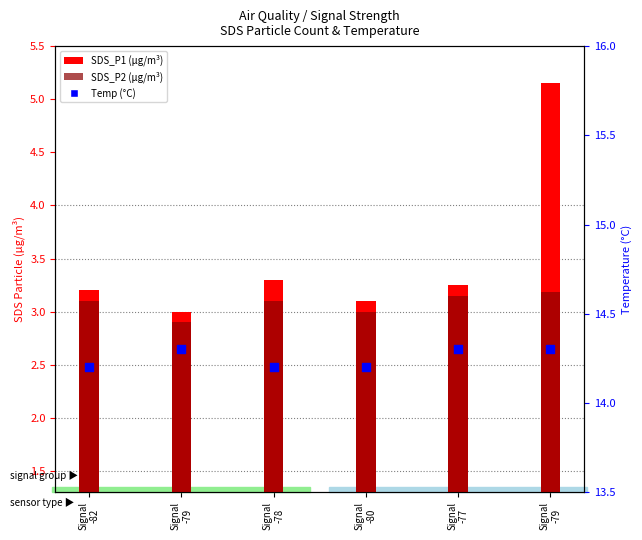

What are all the series names shown in the legend?

SDS_P1, SDS_P2, Temp (°C)